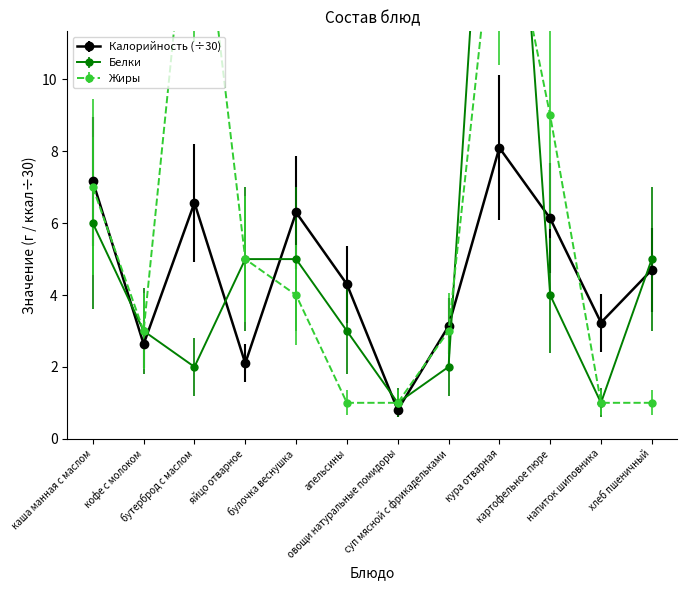

Reading left to right, transcribe all the data shown in this chart.

Калорийность: каша манная с маслом=7.2	кофе с молоком=2.6	бутерброд с маслом=6.6	яйцо отварное=2.1	булочка веснушка=6.3	апельсины=4.3	овощи натуральные помидоры=0.8	суп мясной с фрикадельками=3.1	кура отварная=8.1	картофельное пюре=6.1	напиток шиповника=3.2	хлеб пшеничный=4.7
Белки: каша манная с маслом=6.0	кофе с молоком=3.0	бутерброд с маслом=2.0	яйцо отварное=5.0	булочка веснушка=5.0	апельсины=3.0	овощи натуральные помидоры=1.0	суп мясной с фрикадельками=2.0	кура отварная=24.0	картофельное пюре=4.0	напиток шиповника=1.0	хлеб пшеничный=5.0
Жиры: каша манная с маслом=7.0	кофе с молоком=3.0	бутерброд с маслом=17.0	яйцо отварное=5.0	булочка веснушка=4.0	апельсины=1.0	овощи натуральные помидоры=1.0	суп мясной с фрикадельками=3.0	кура отварная=16.0	картофельное пюре=9.0	напиток шиповника=1.0	хлеб пшеничный=1.0